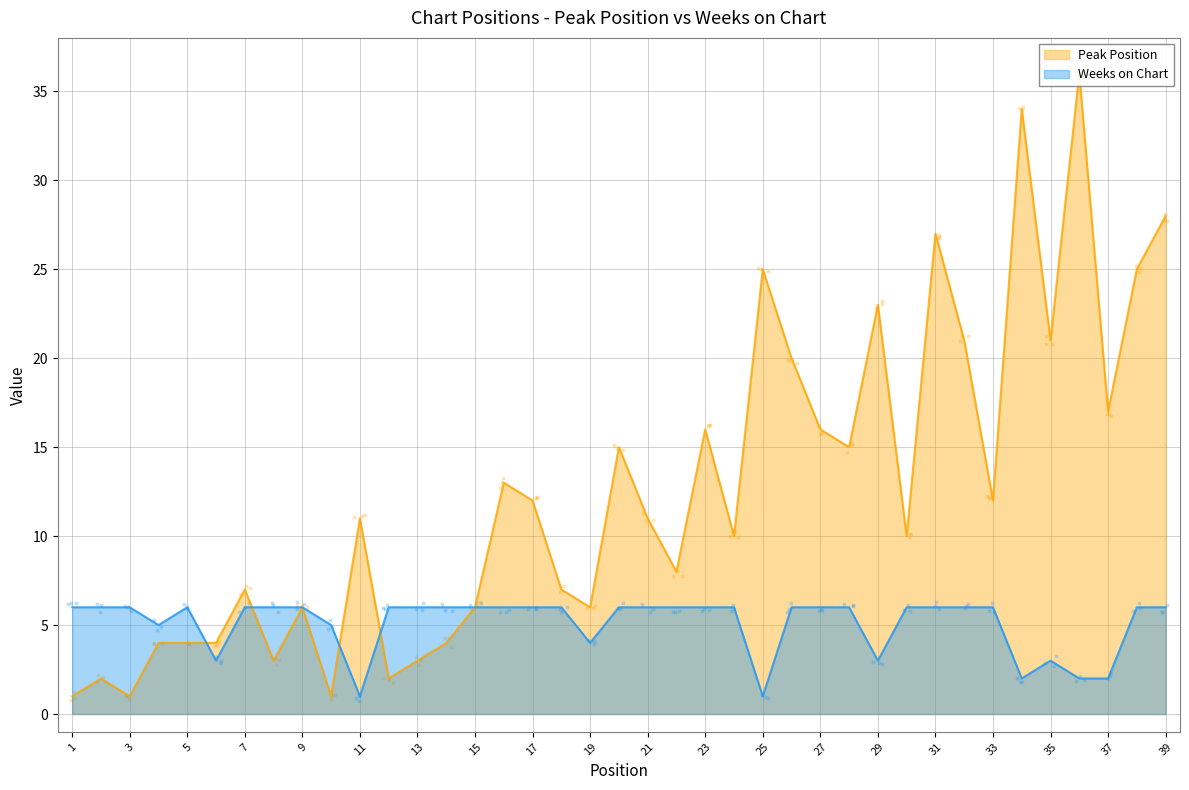

Which series has the largest Y range (max minus min)?

Peak Position